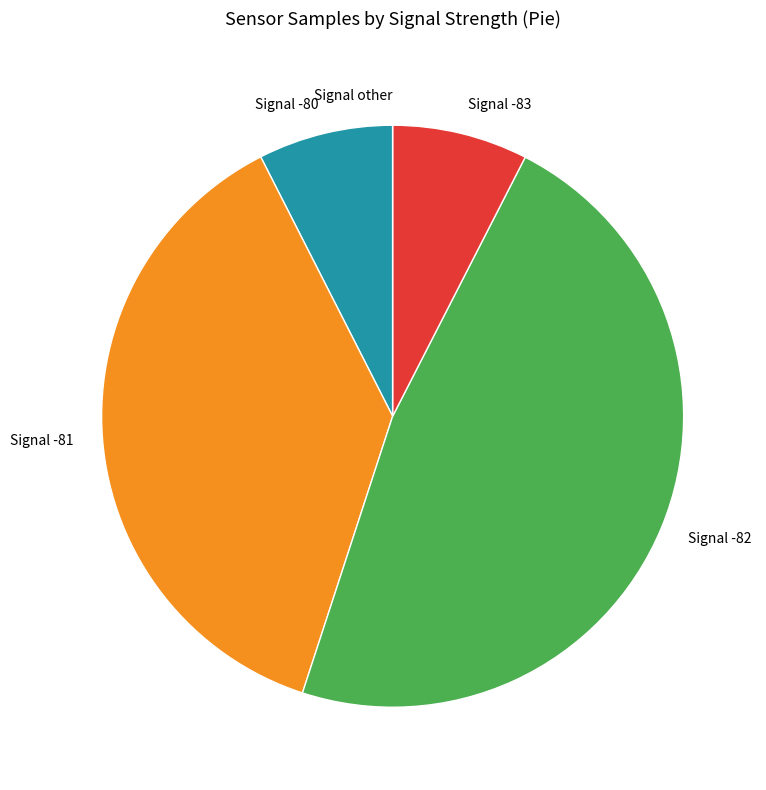

The Signal -80 slice represents 7% of the pie. True or false?

True